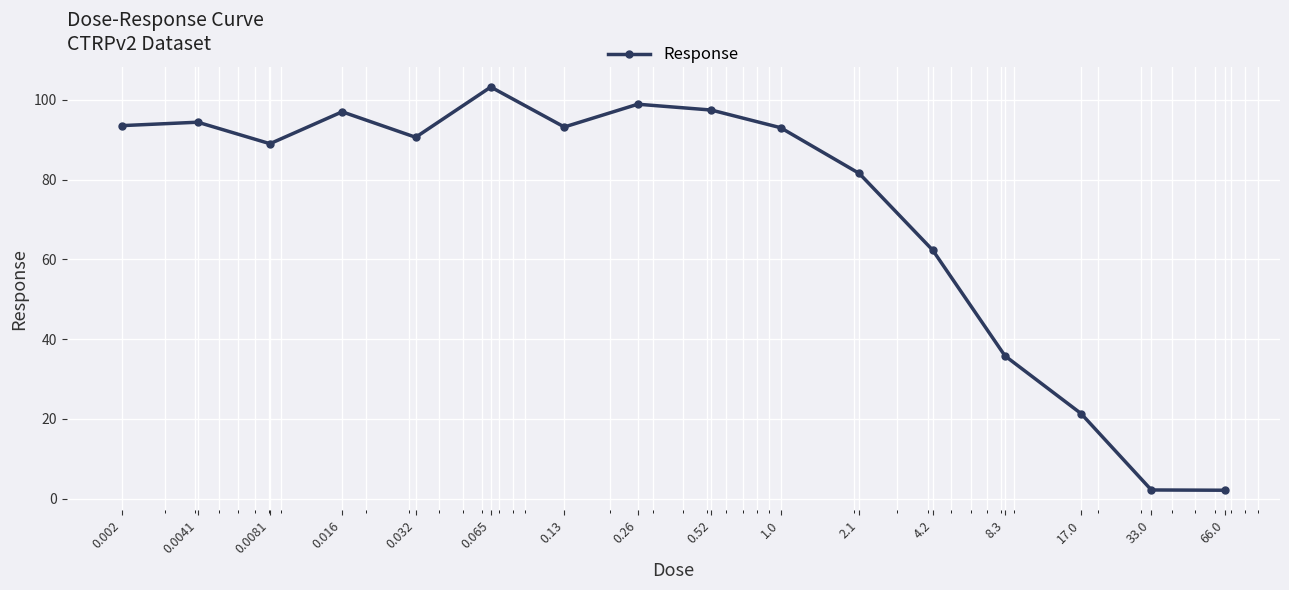

What is the difference between the maximum and minimum values?

101.1